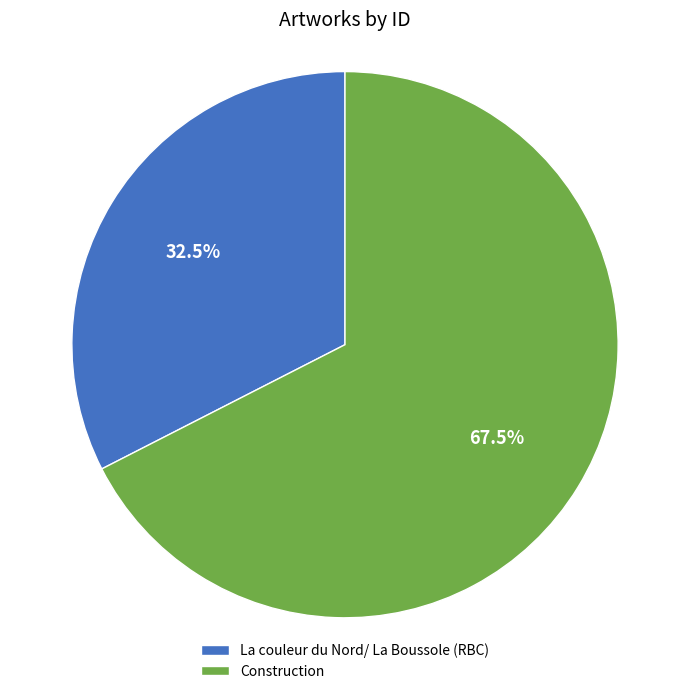

Is the sum of La couleur du Nord/ La Boussole (RBC) and Construction greater than half?

Yes